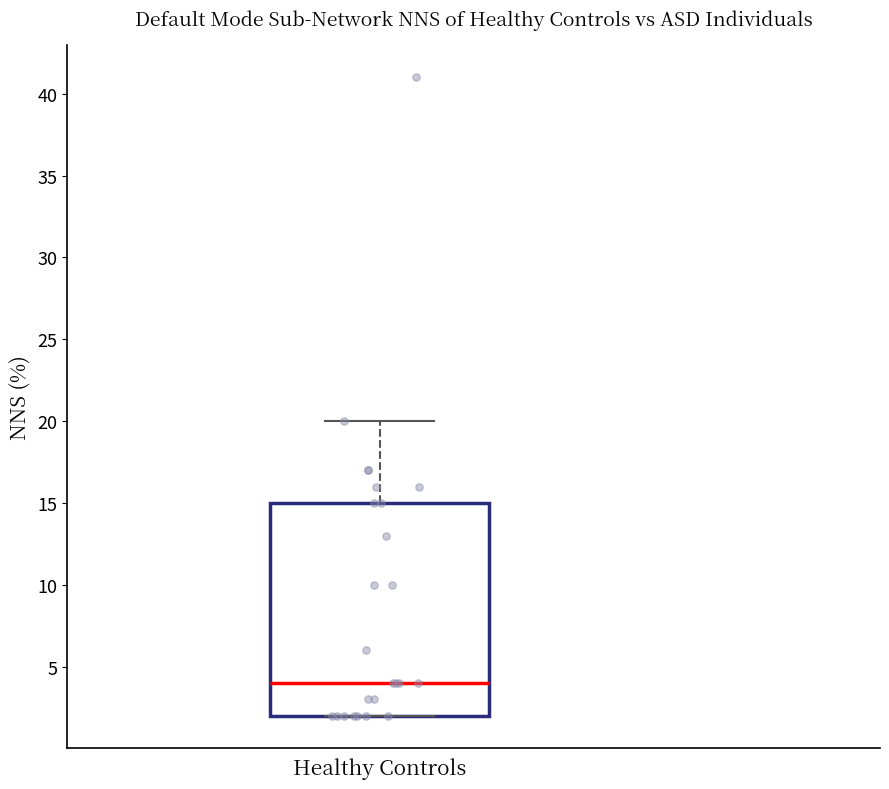

Read this box plot against the y-axis: the position of the median line, the range covered by the box, and the ends of both whiskers. The values are not printed on the chart, so give them approximately, as read against the axis.

median 4, box 2 to 15, whiskers 2 to 20